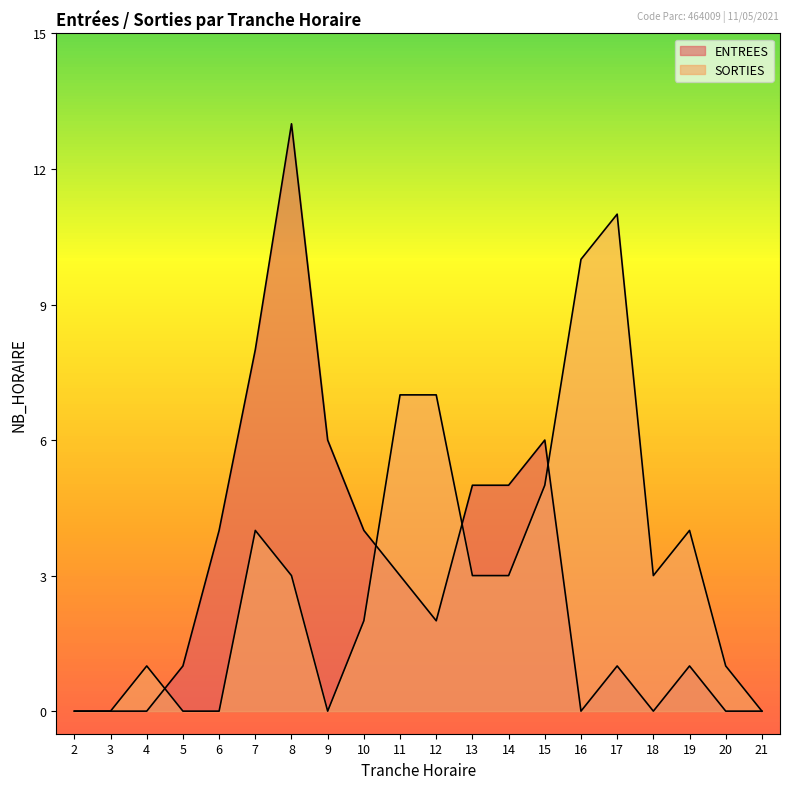

How many lines are shown in the chart?

2